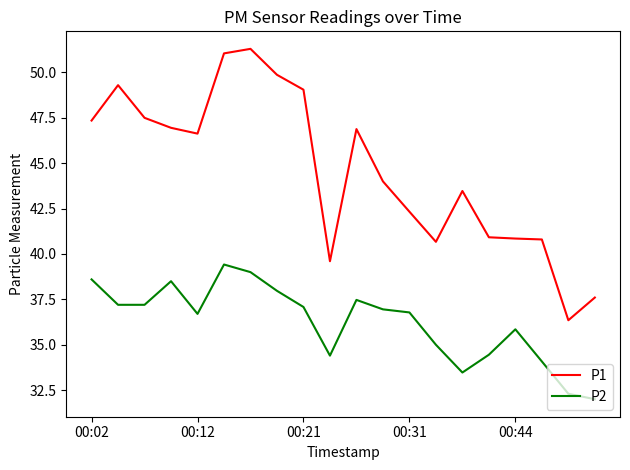

What is the minimum value shown in the chart?

32.0